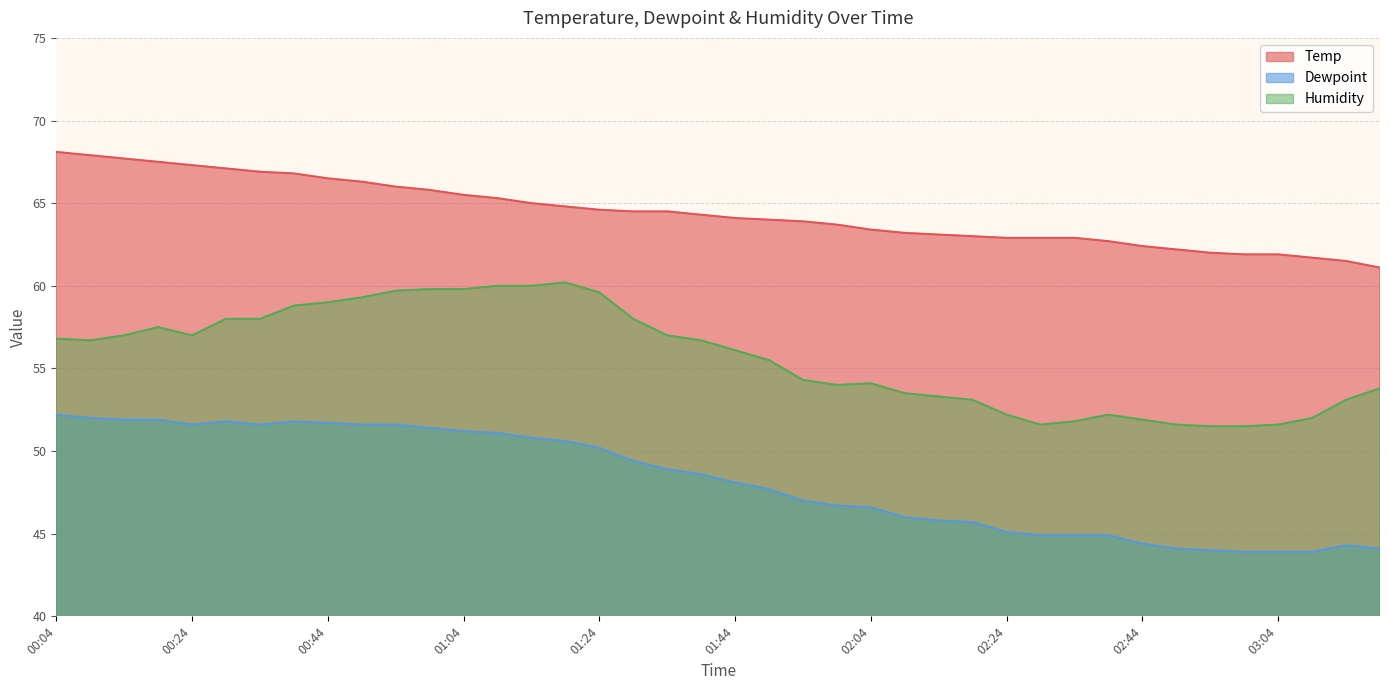

What is the average value of the Dewpoint series?

48.2